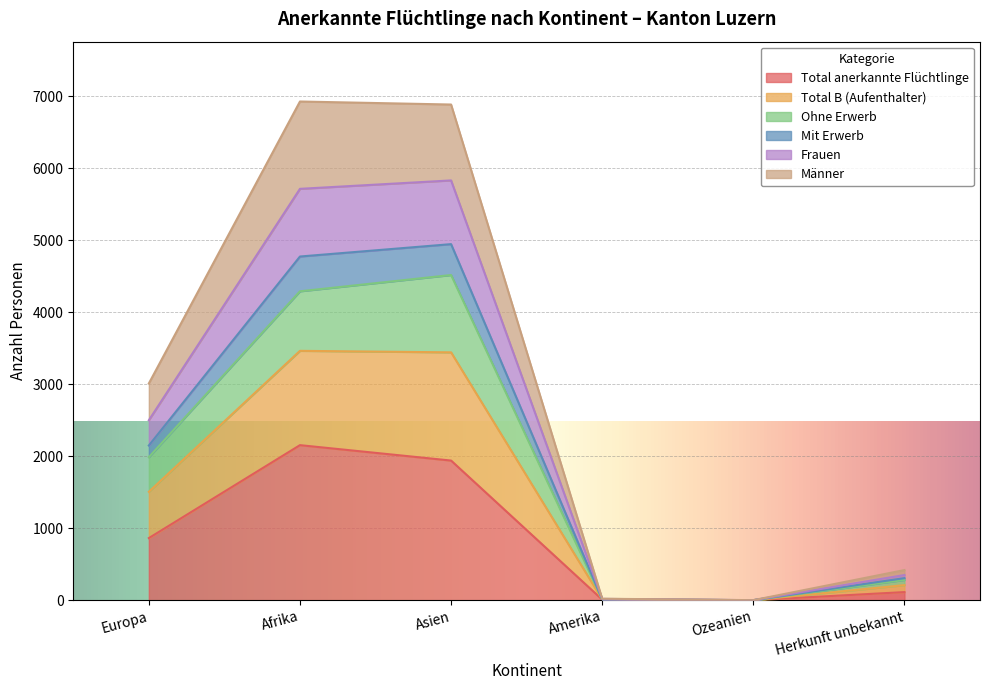

True or false: Männer has a value of 1816 at Ozeanien.

False